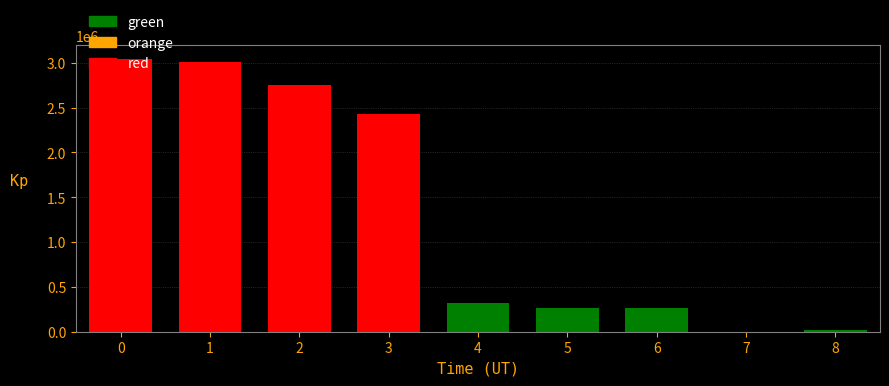

What is the sum of all values?

12114672.9